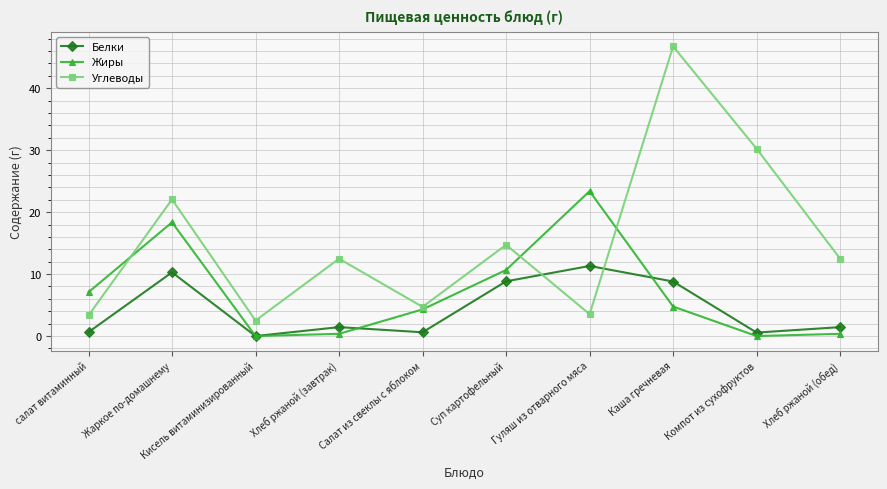

What is the label of the 8th point from the left?

Каша гречневая